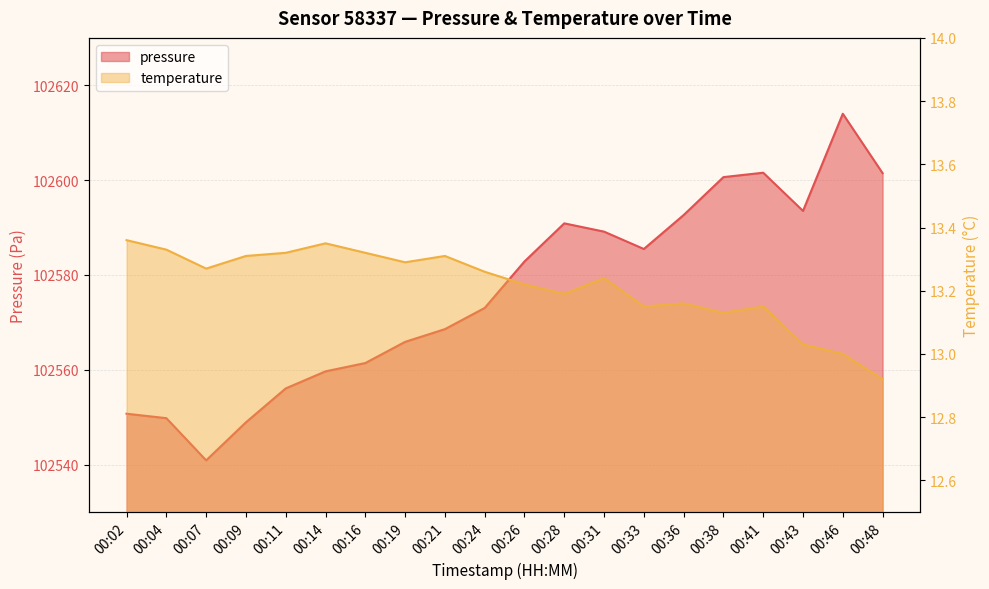

Rank the series by their maximum value, from lowest to highest.

temperature, pressure